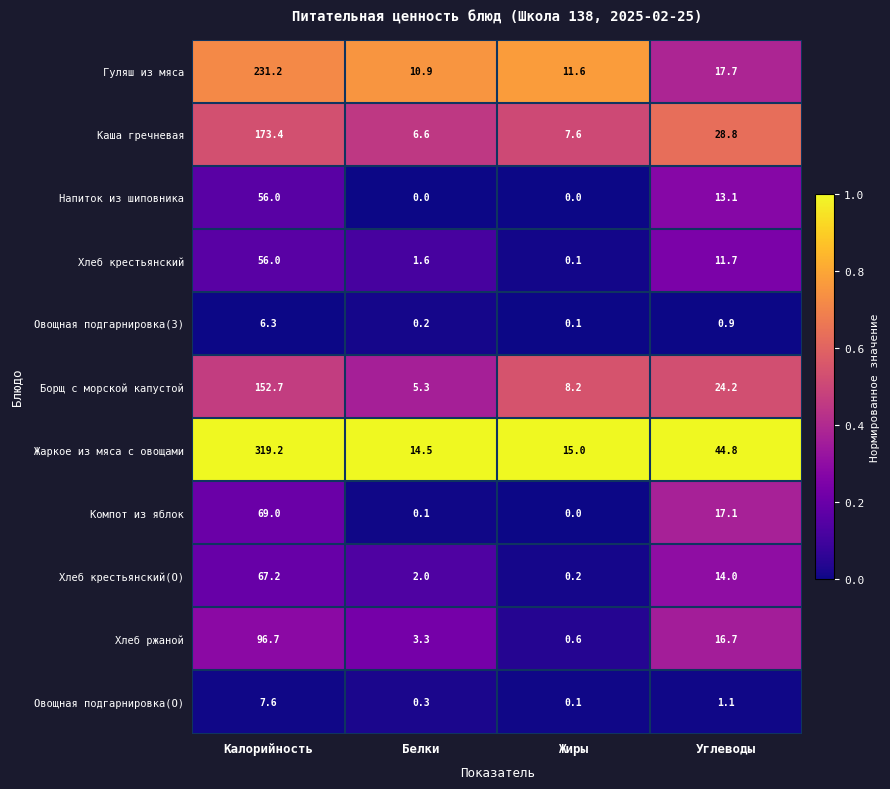

What is the difference between the Гуляш из мяса values at Калорийность and Жиры?

219.6